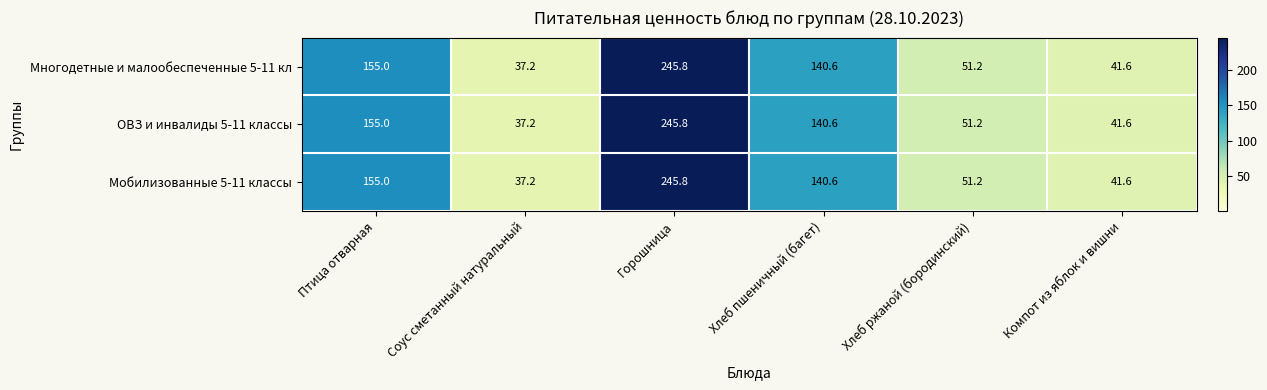

At how many categories does at least one series exceed 226?

1